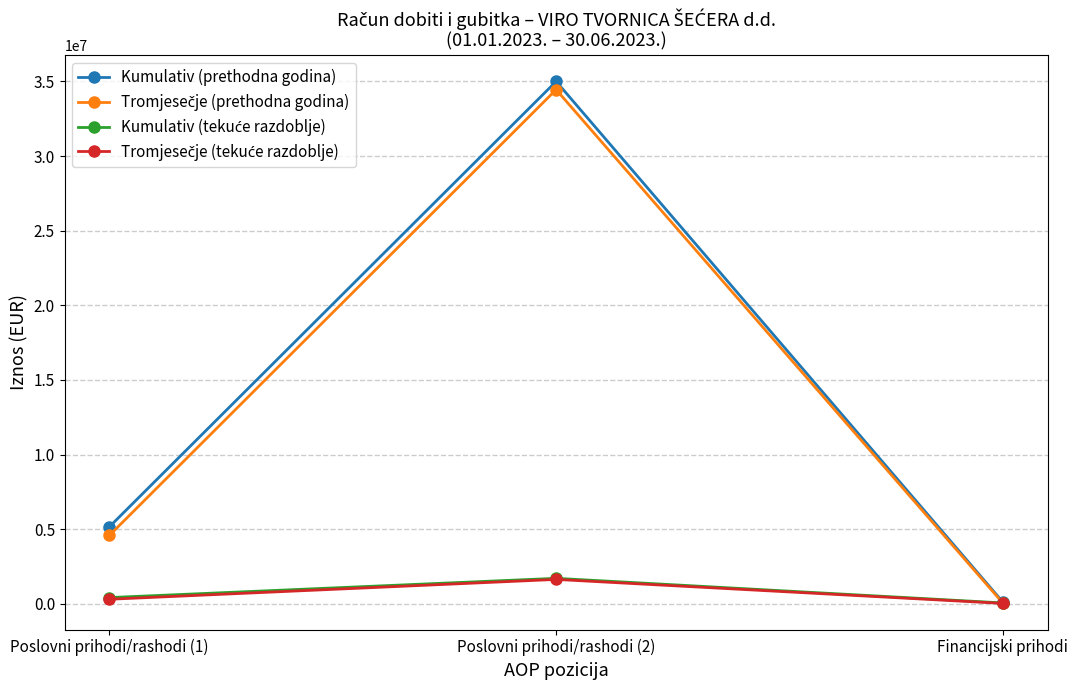

How many series are shown in this chart?

4